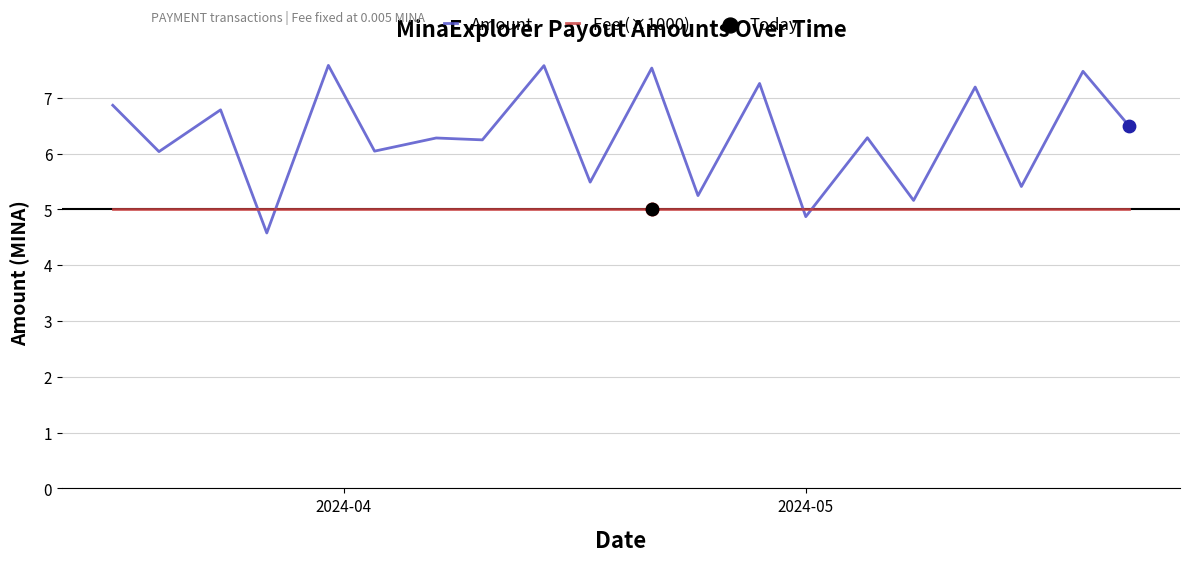

Which series has the largest total across all categories?

Amount